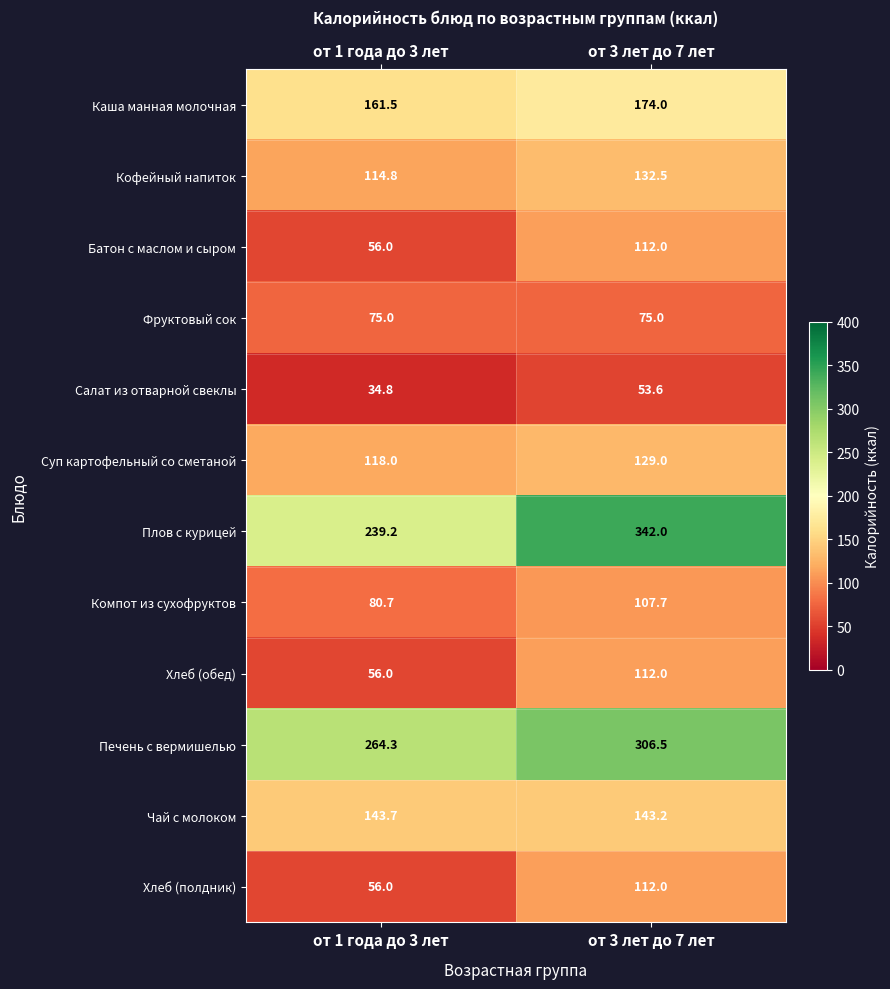

Where is Каша манная молочная nearest to the value 167?

от 1 года до 3 лет